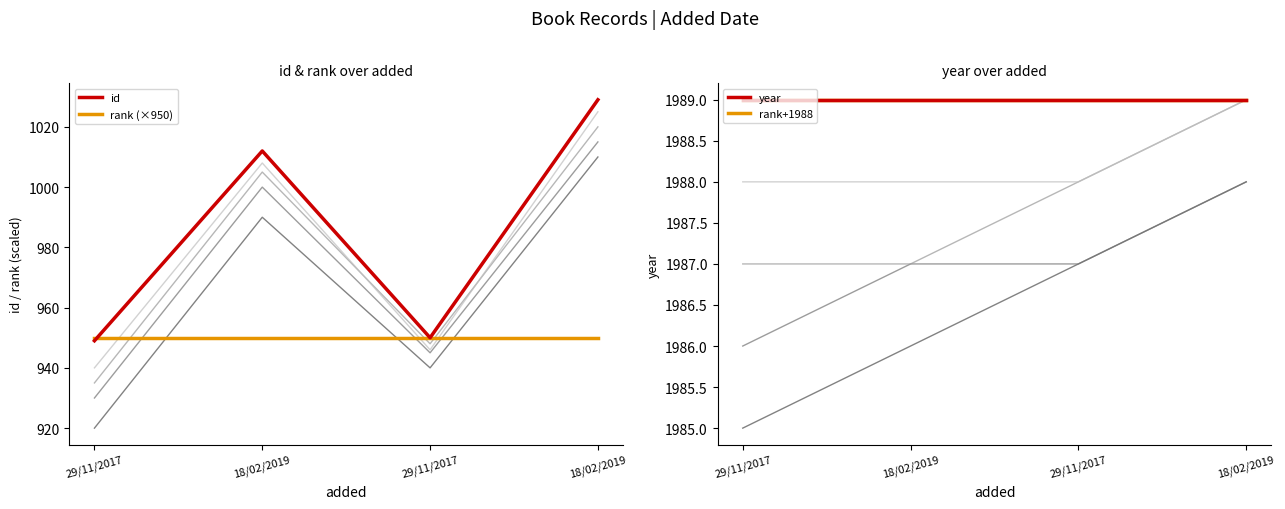

What value does the rank+1988 series have at 29/11/2017?

1989